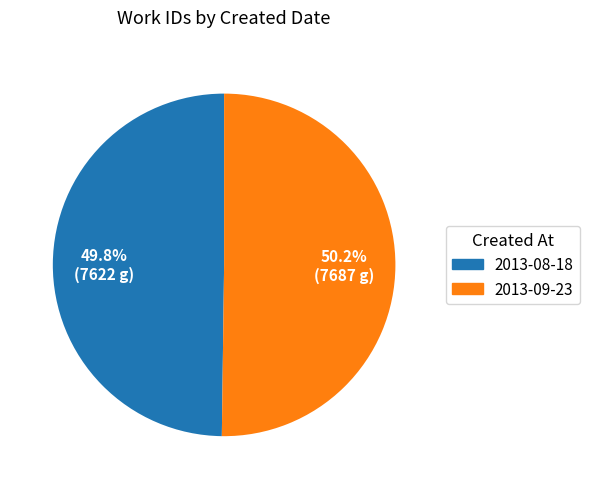

What is the ratio of the value at 2013-08-18 to the value at 2013-09-23?

1.0